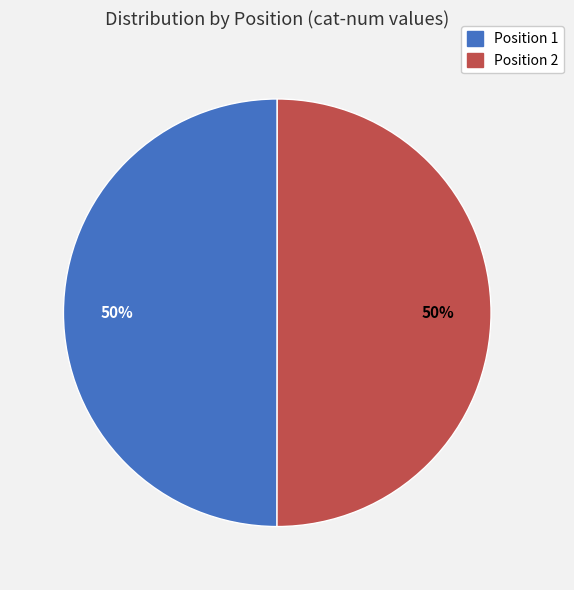

How many segments does this pie chart have?

2